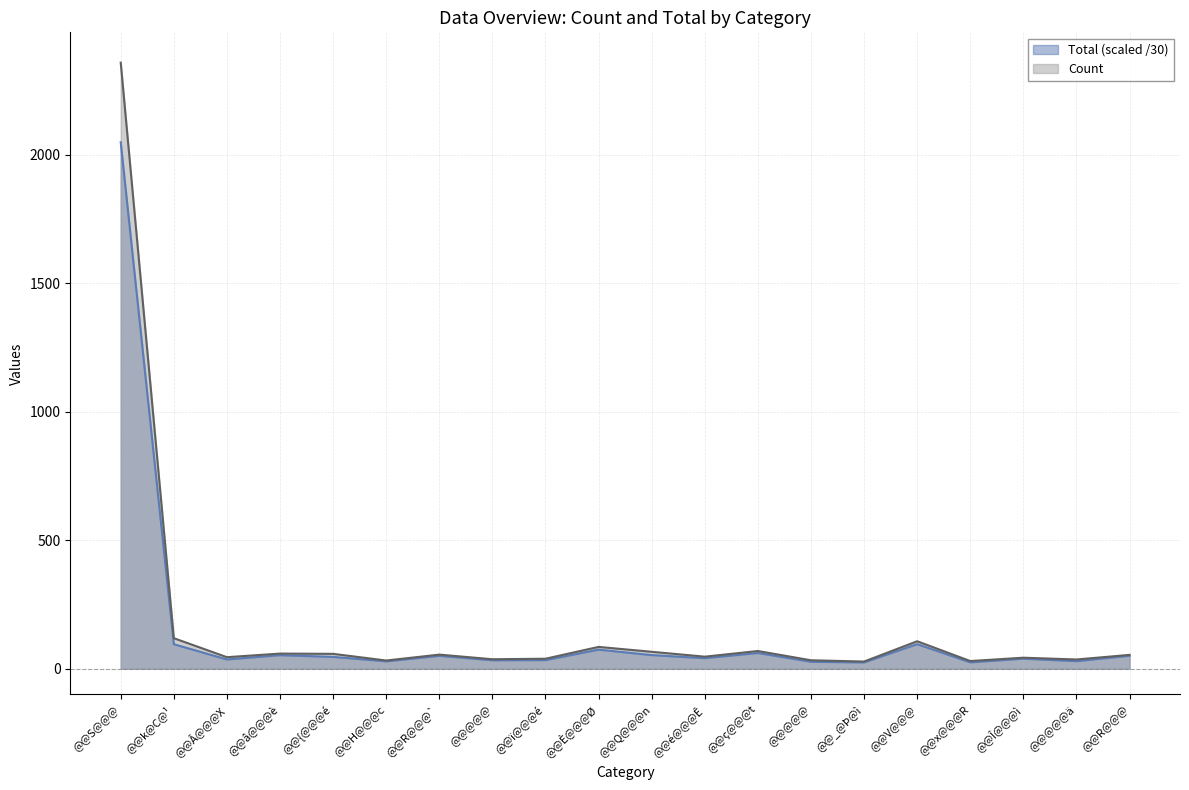

What is the label of the 7th point from the right?

@@@@@